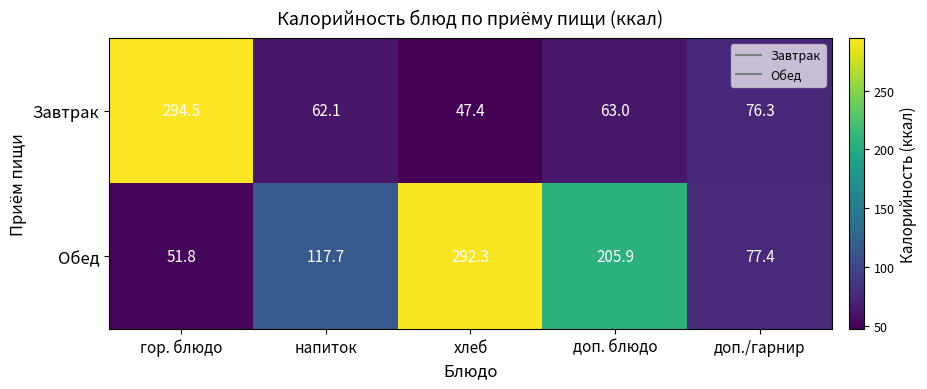

Count the number of data series in this chart.

2